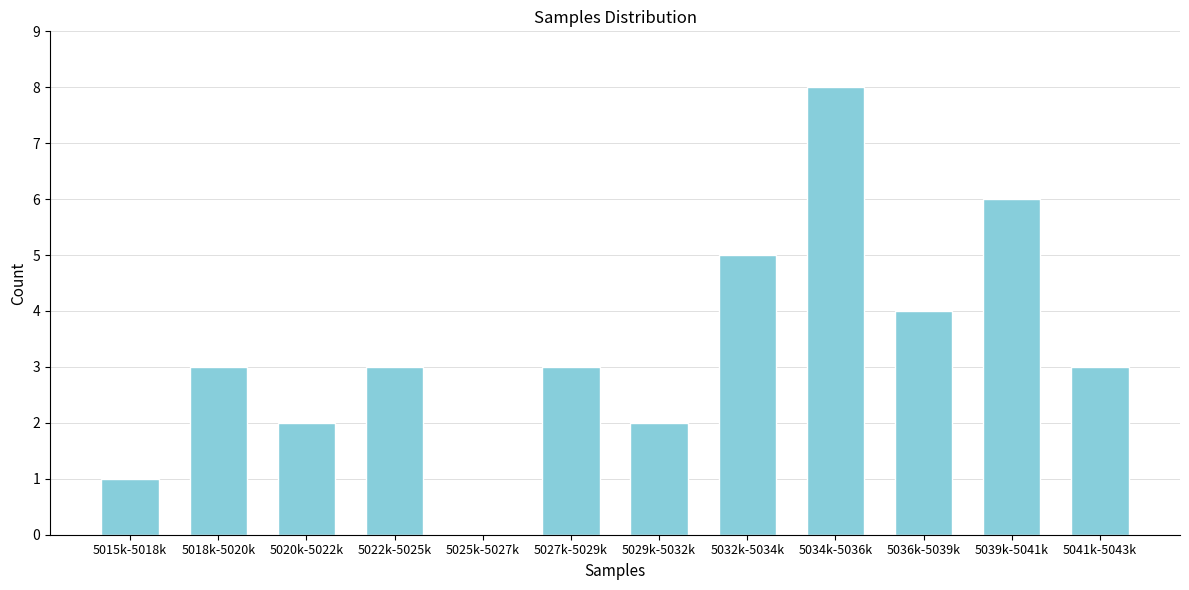

Reading right to left, transcribe all the data shown in this chart.

5041k-5043k=3	5039k-5041k=6	5036k-5039k=4	5034k-5036k=8	5032k-5034k=5	5029k-5032k=2	5027k-5029k=3	5025k-5027k=0	5022k-5025k=3	5020k-5022k=2	5018k-5020k=3	5015k-5018k=1